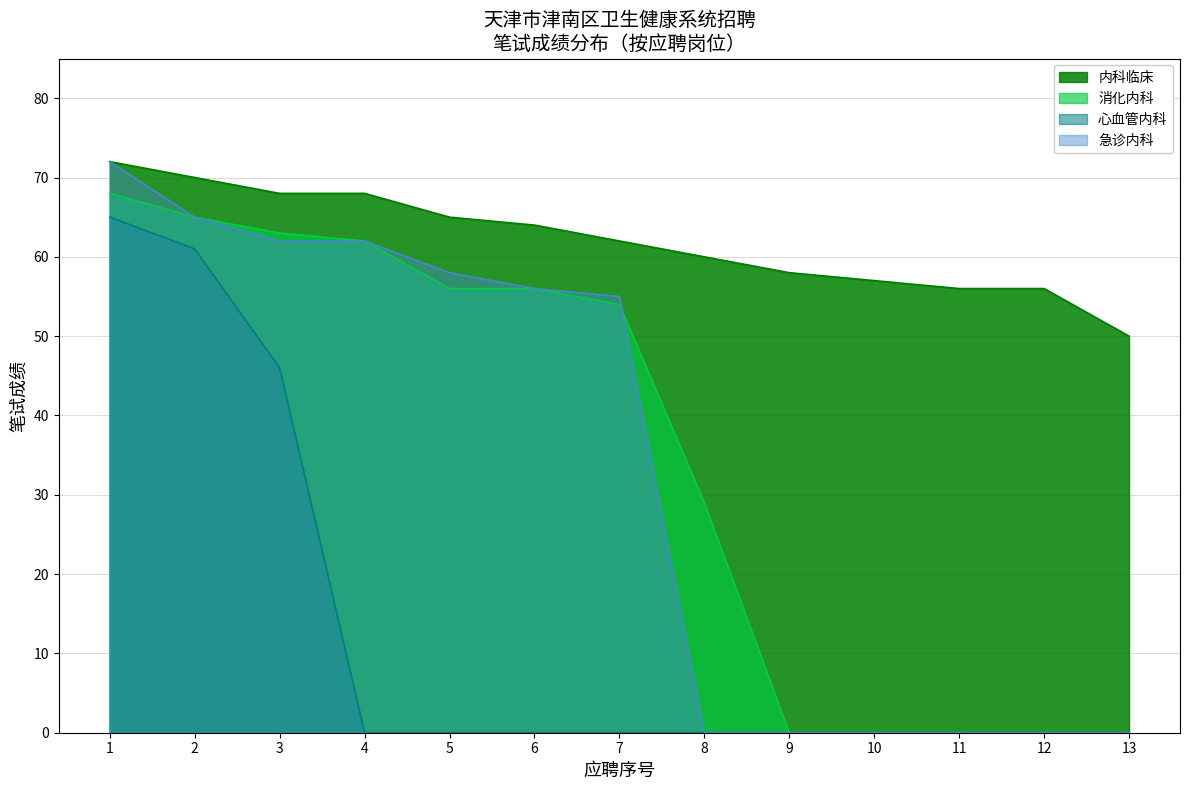

After their last crossing, which series has the higher values: 消化内科 or 急诊内科?

消化内科